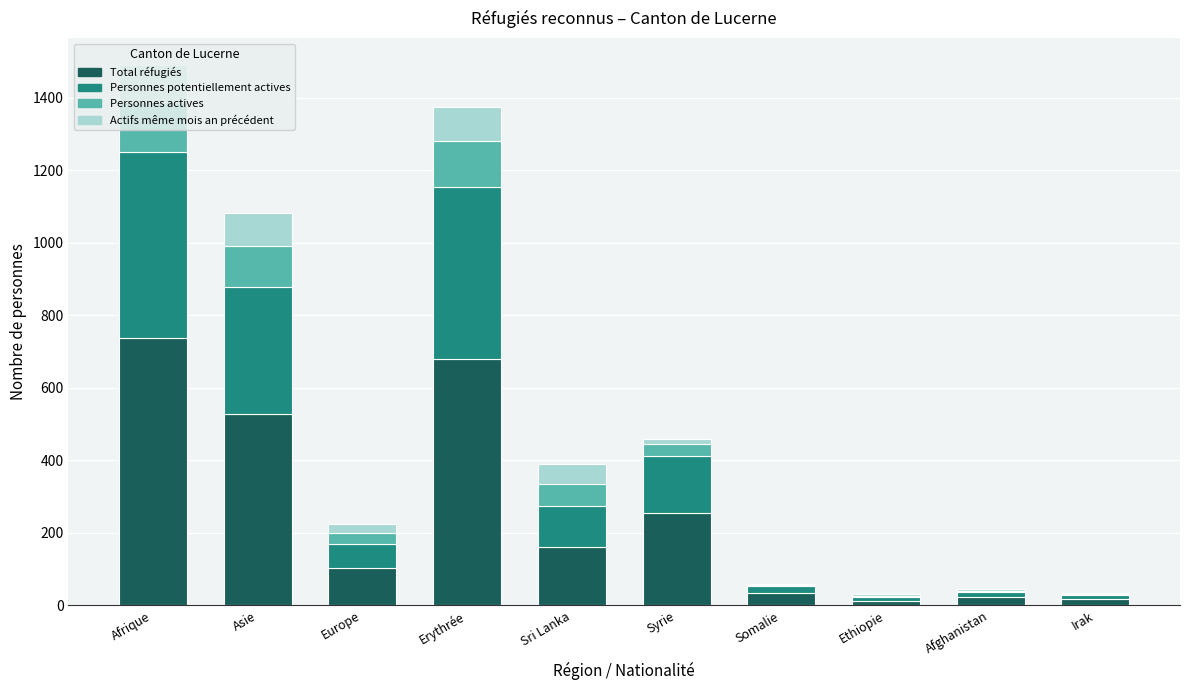

At which label is Total réfugiés closest to 374?

Syrie